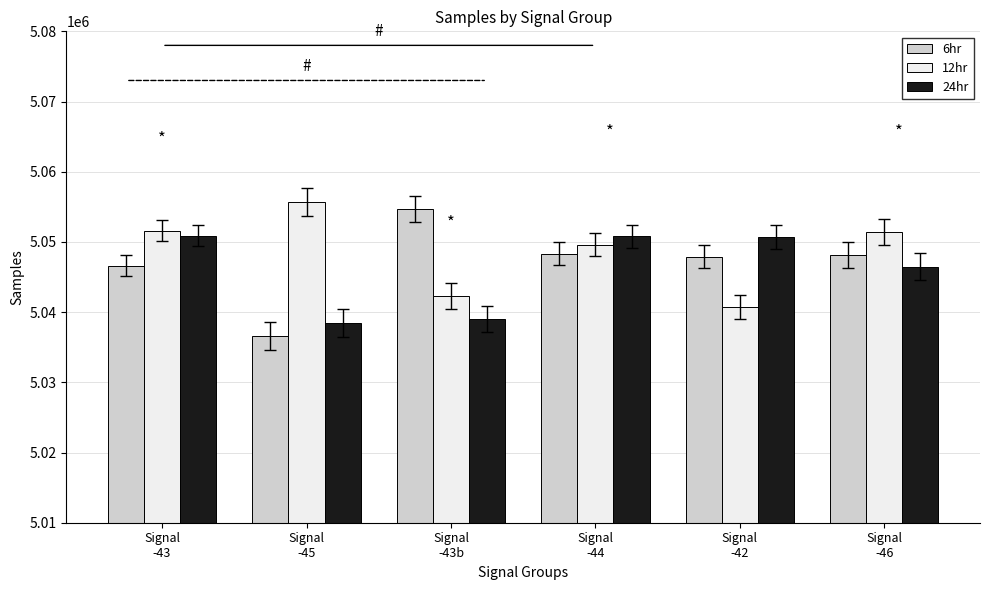

What is the minimum value shown in the chart?

5036552